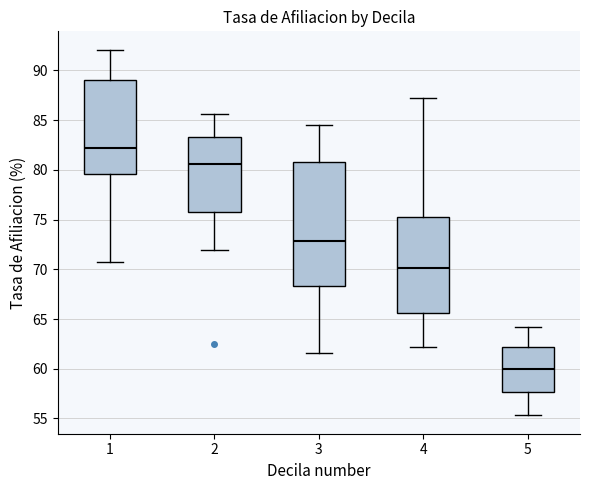

Which box has the lowest median line?

5